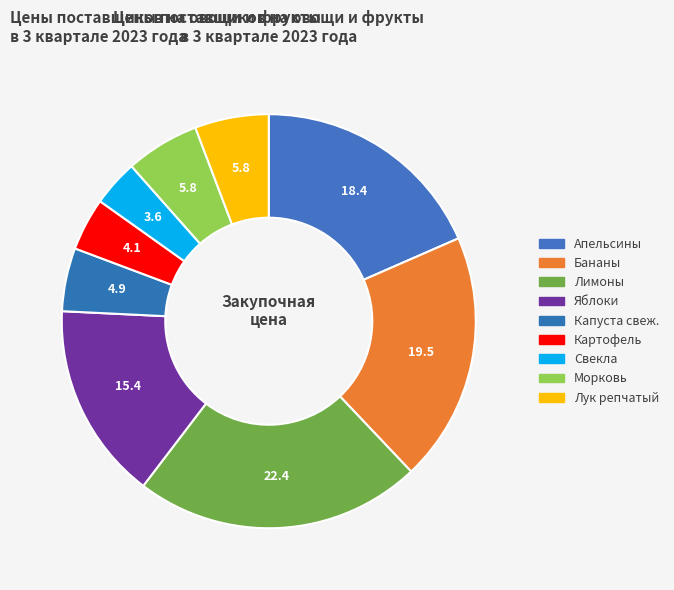

Which slice is the smallest?

Свекла